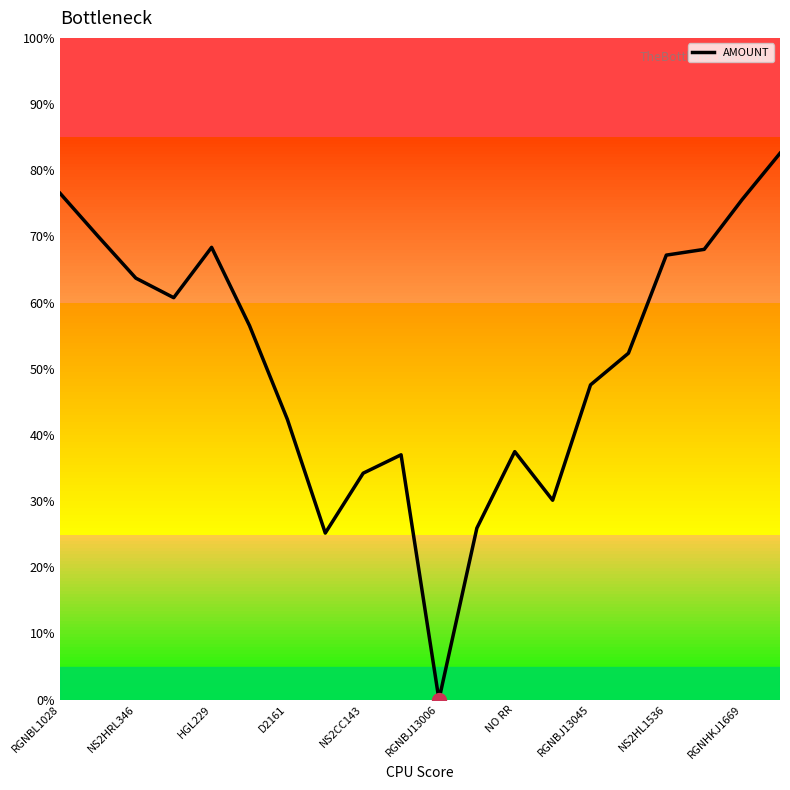

The chart shows a value of 25.9 at 11. True or false?

True